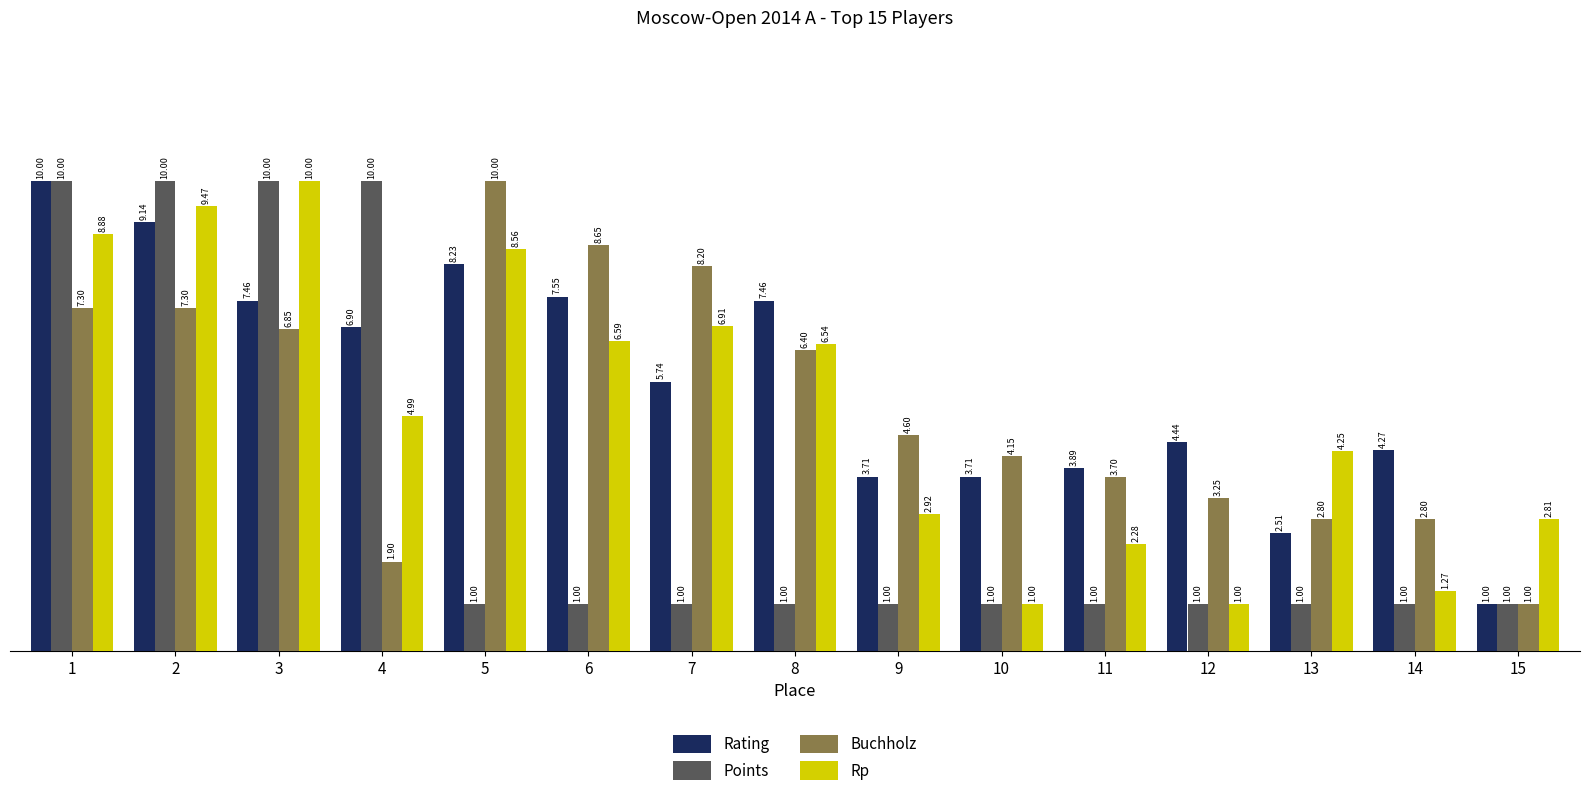

How many values in the Buchholz series exceed 4?

9